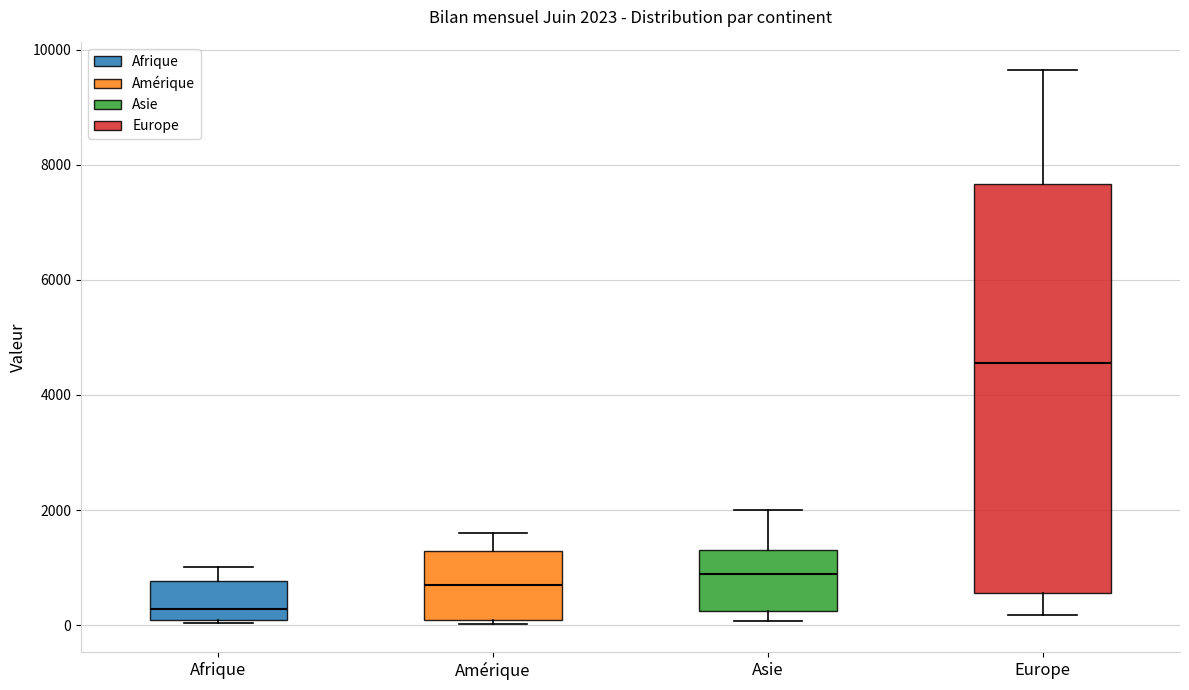

Which box is the tallest, from its lower edge to its upper edge?

Europe